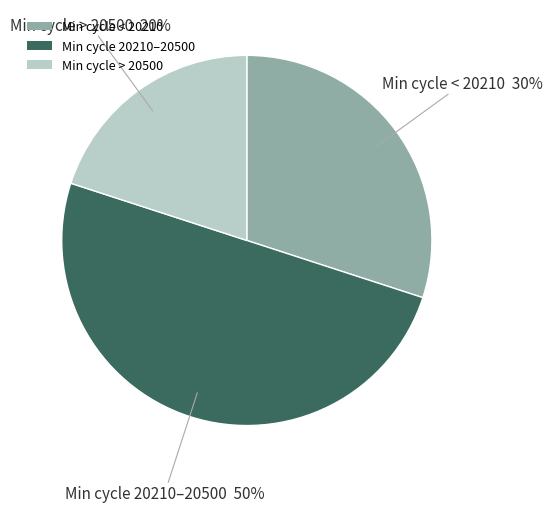

Is Min cycle < 20210 the majority of the pie?

No